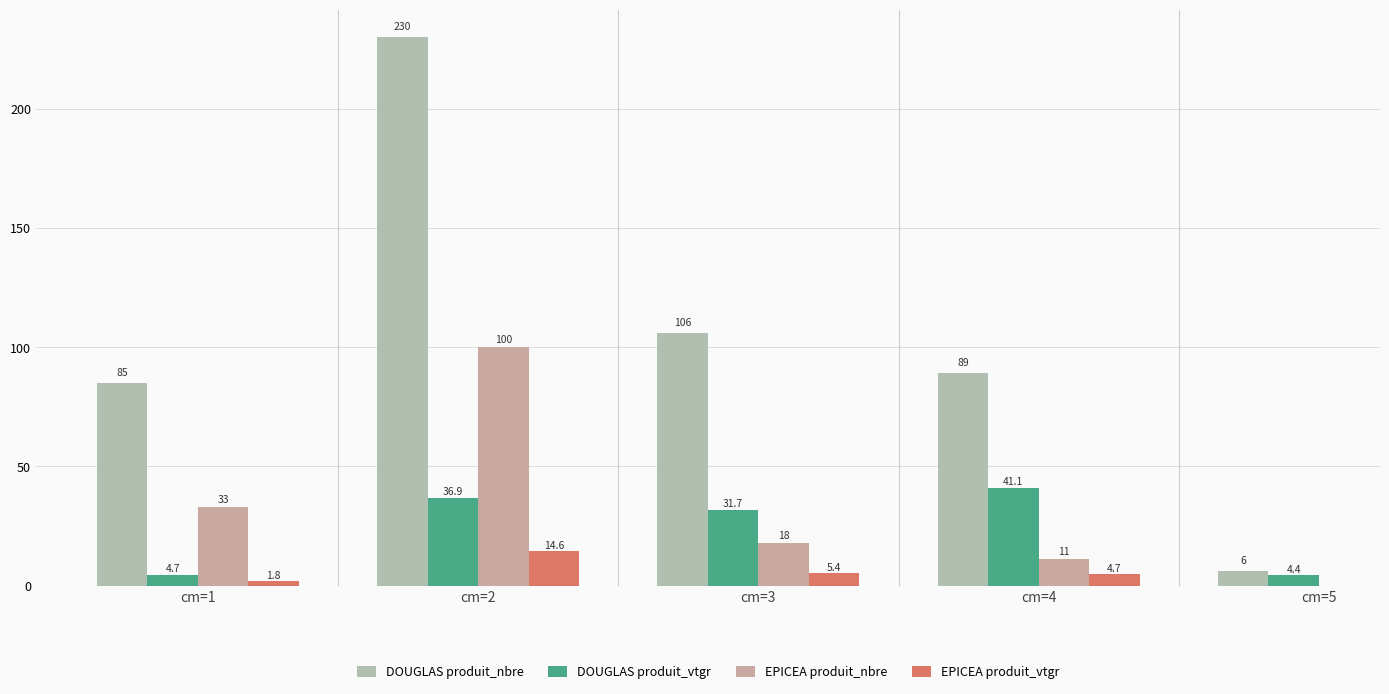

What is the maximum value for DOUGLAS produit_nbre?

230.0